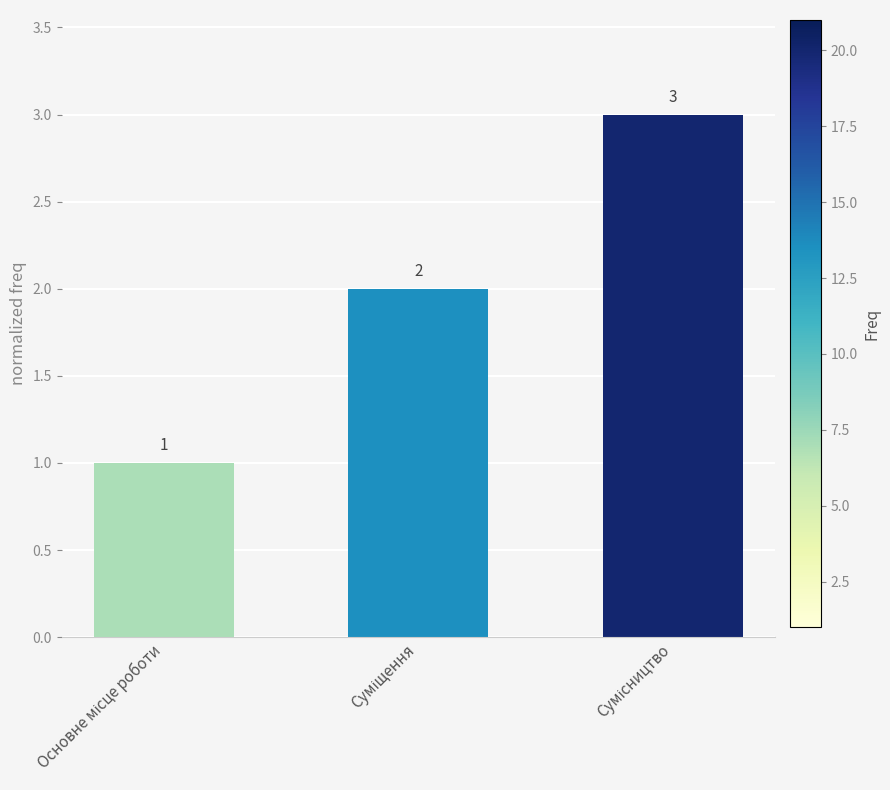

How many bars are there in total?

3